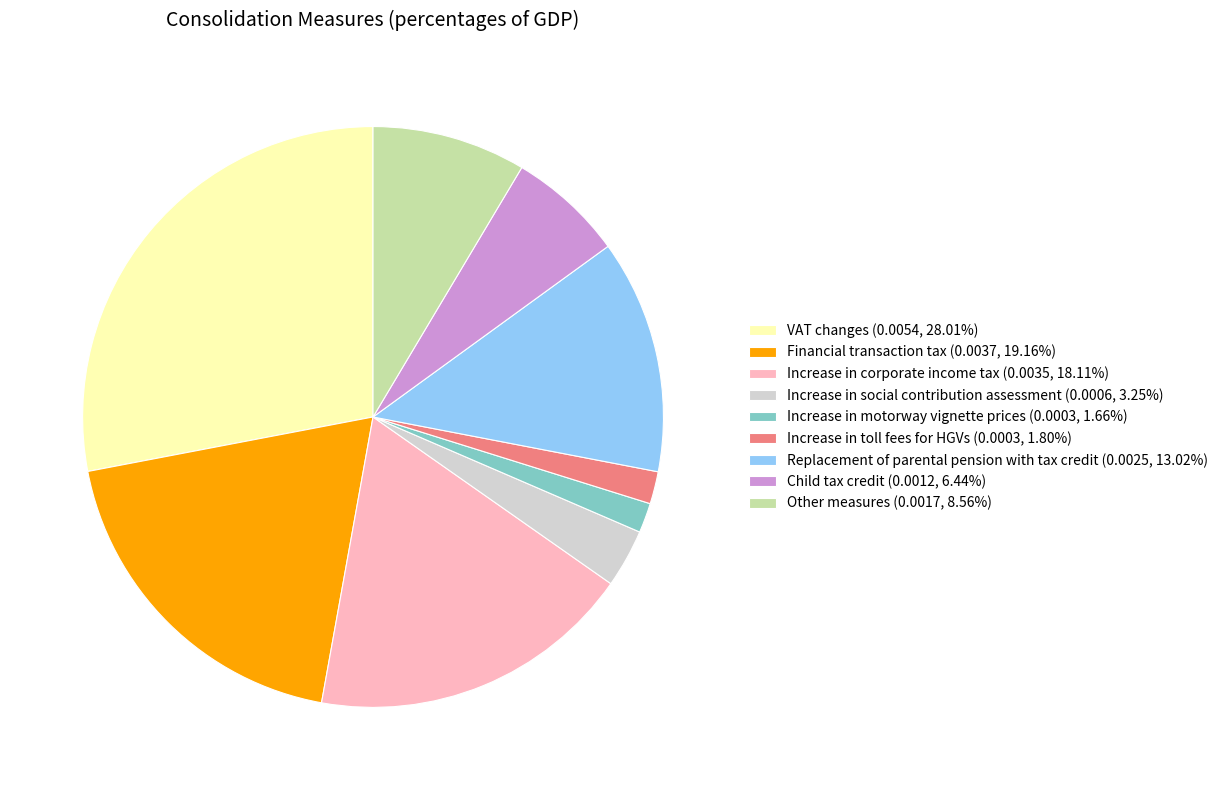

Is the sum of Other measures (0.0017, 8.56%) and Financial transaction tax (0.0037, 19.16%) greater than half?

No